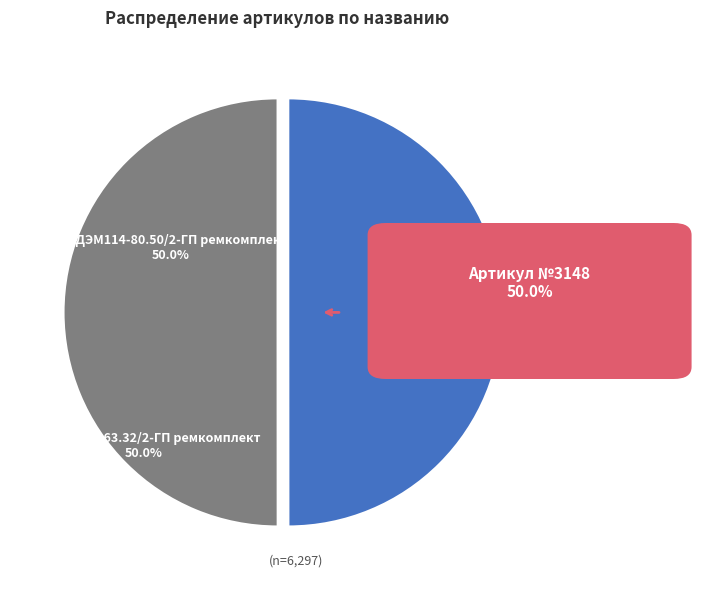

Is it true that РК-ДЭМ114-63.32/2-ГП ремкомплект is 37% of the pie?

False